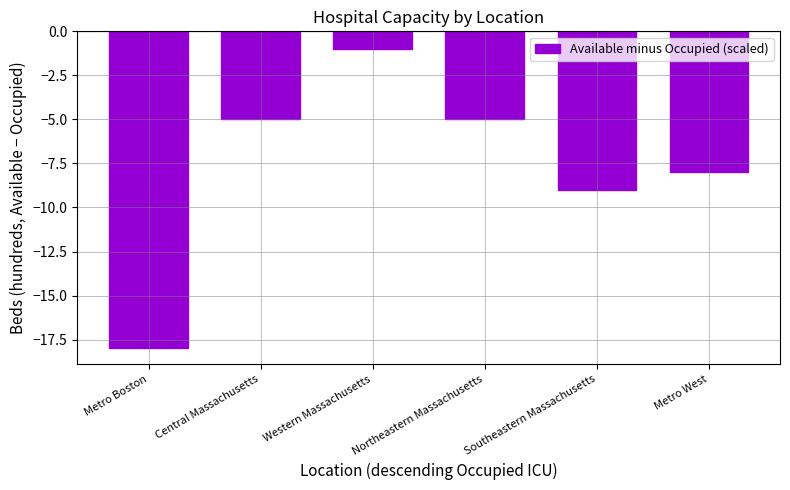

What is the minimum value shown in the chart?

-18